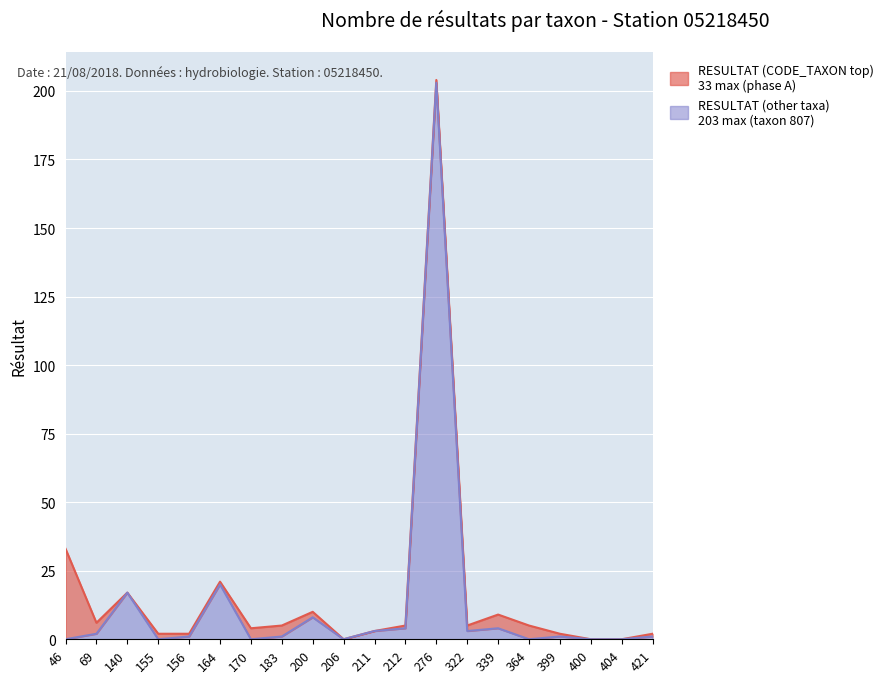

What is the greatest value displayed?

203